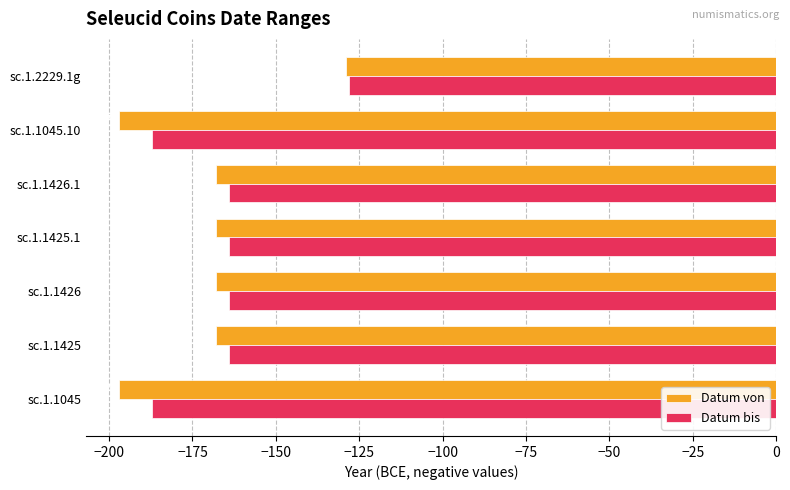

Which series has the largest range (max minus min)?

Datum von